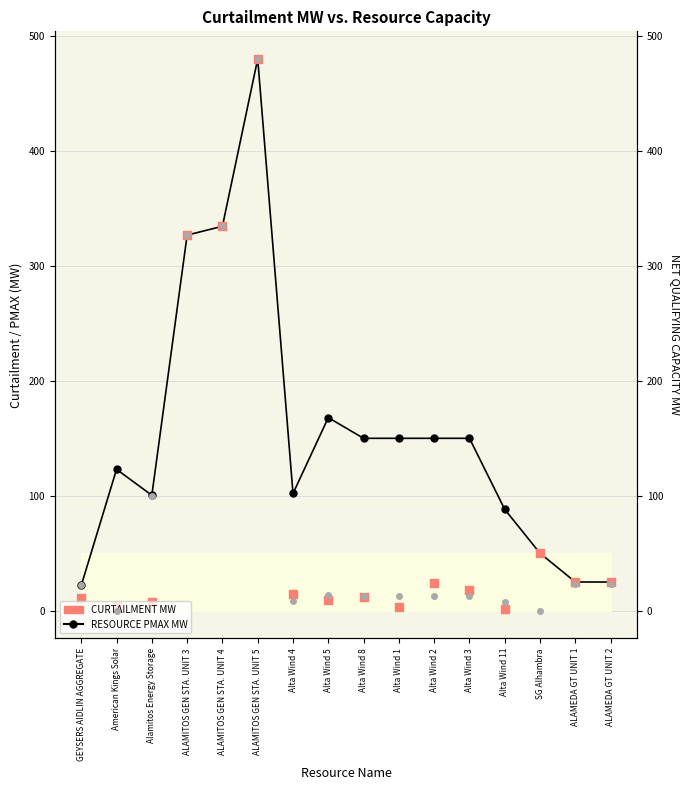

Which series has the largest Y range (max minus min)?

NET QUALIFYING CAPACITY MW